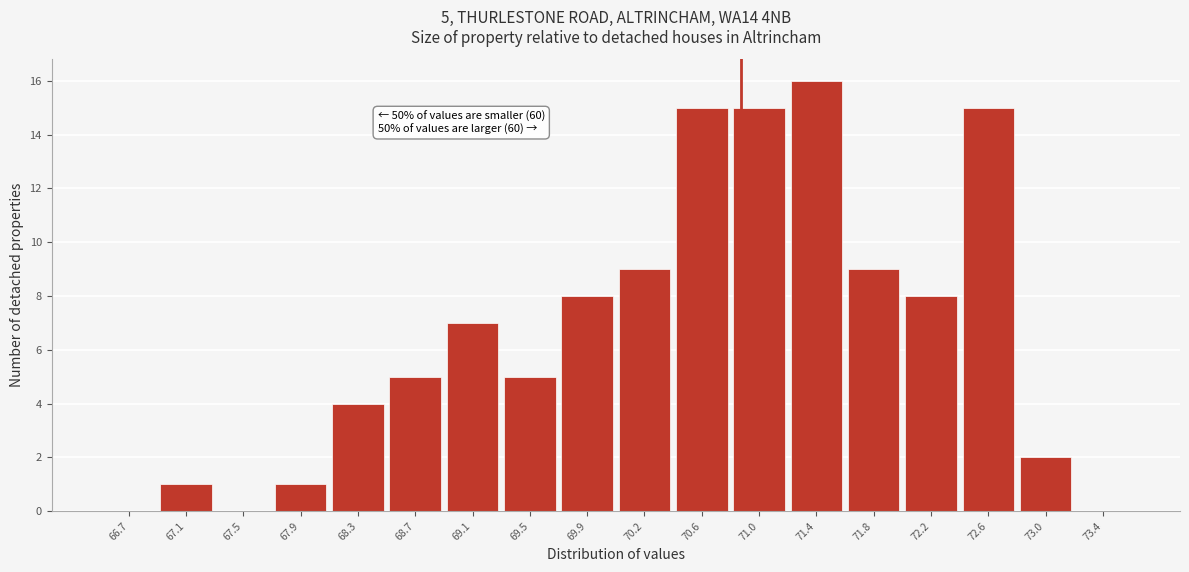

Which range on the x-axis has the tallest bar?

71.25 to 71.65